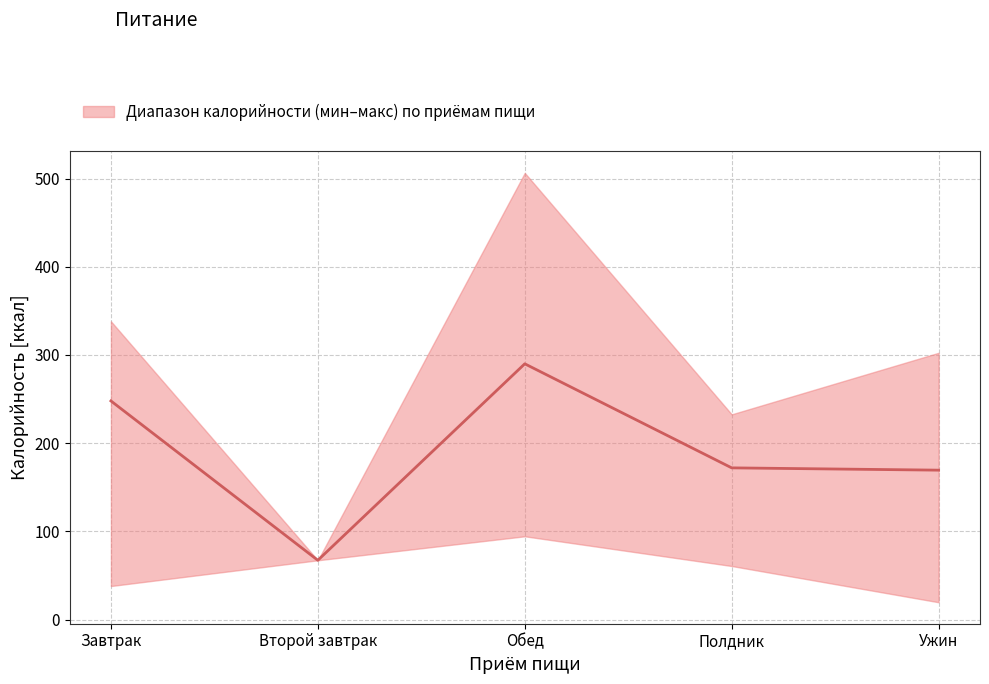

Reading left to right, what are all the values shown in this chart?

Завтрак=247.9	Второй завтрак=67.2	Обед=290.0	Полдник=172.0	Ужин=169.4